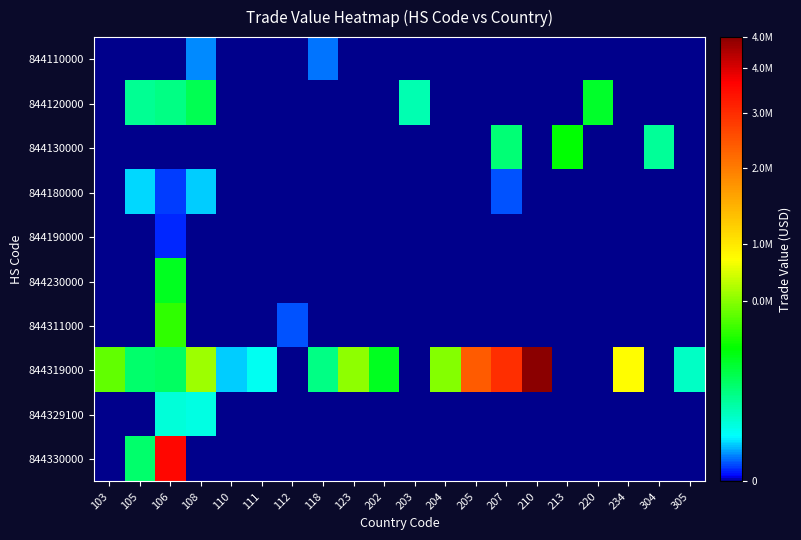

Which series has the largest total across all categories?

844319000